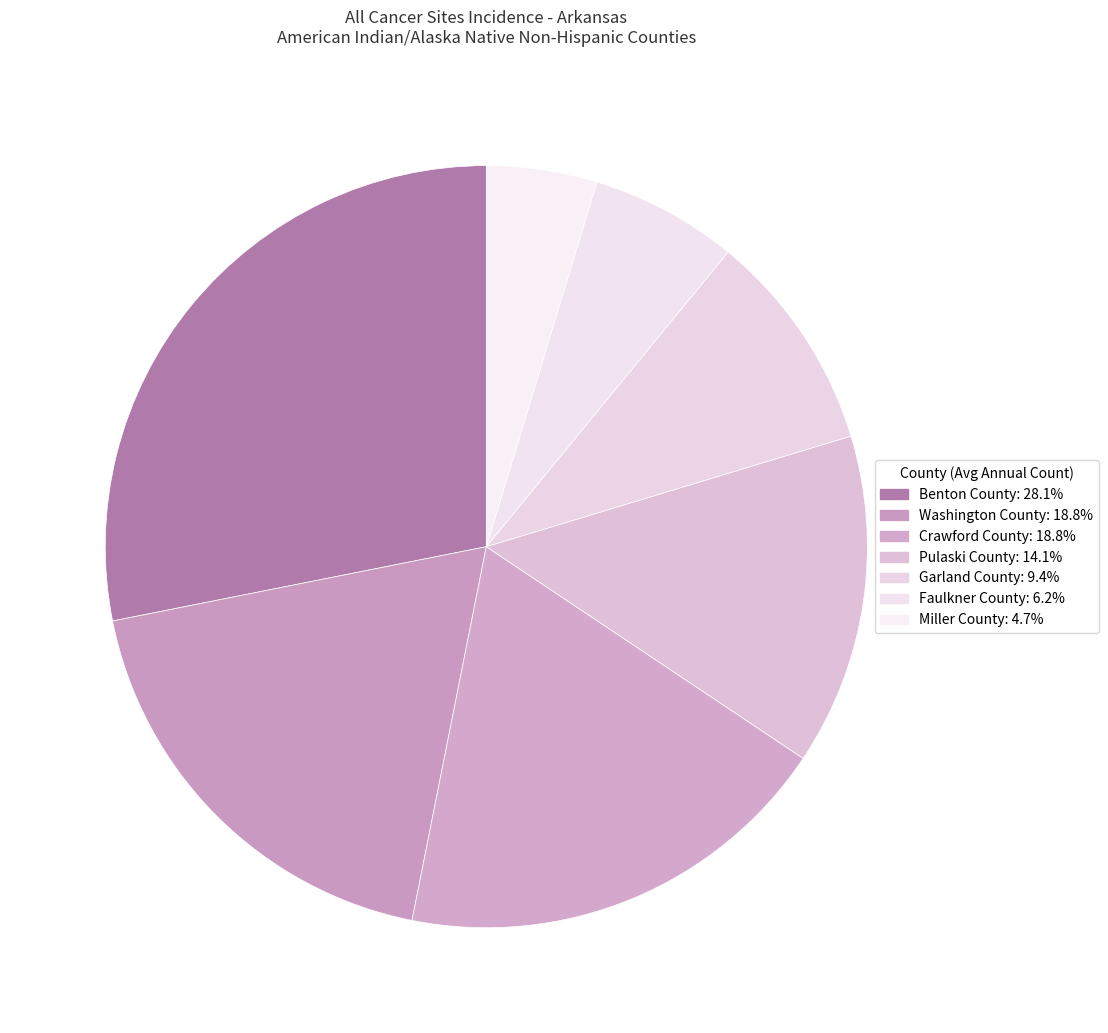

To the nearest percent, what is the combined percentage of Crawford County and Miller County?

23%